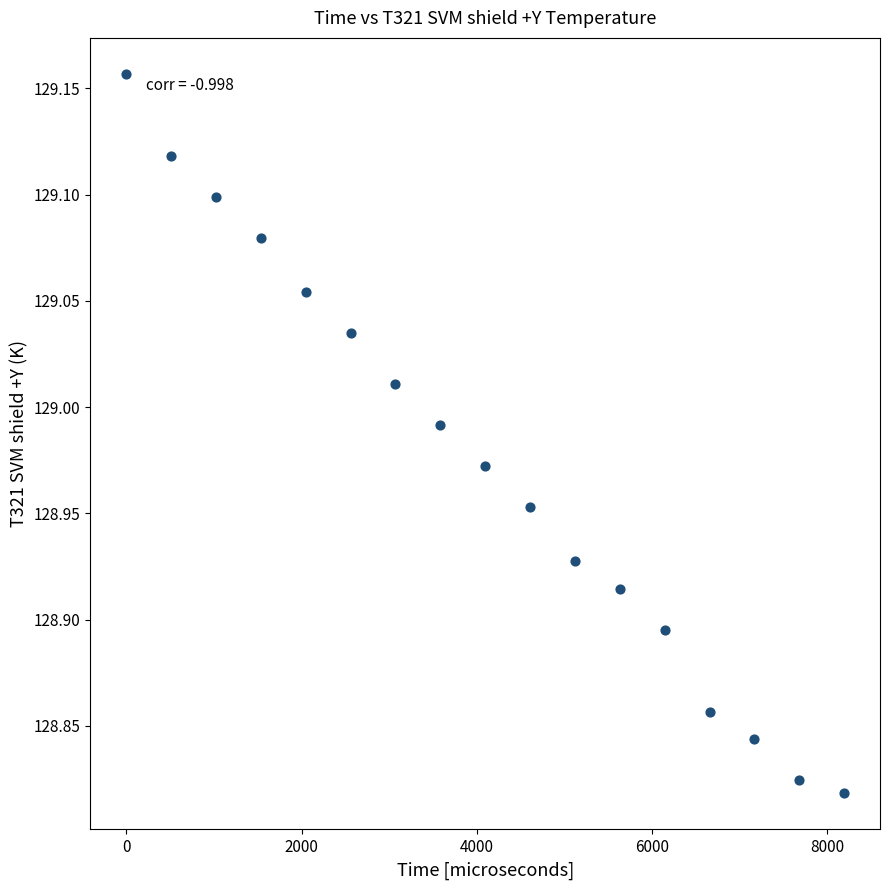

What is the range of X values (max minus min)?

8192.0